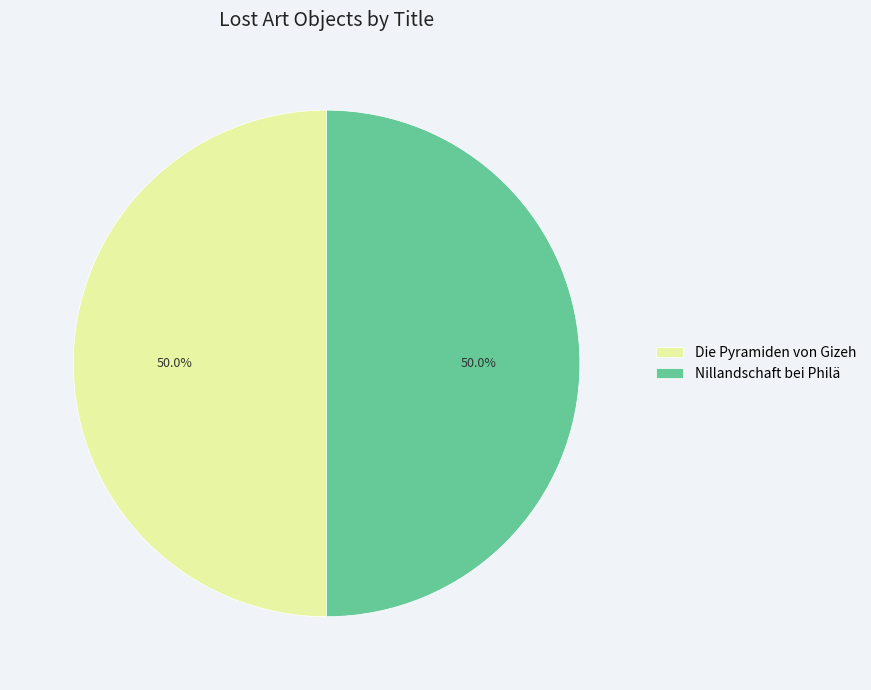

Do Die Pyramiden von Gizeh and Nillandschaft bei Philä together represent more than half of the pie?

Yes